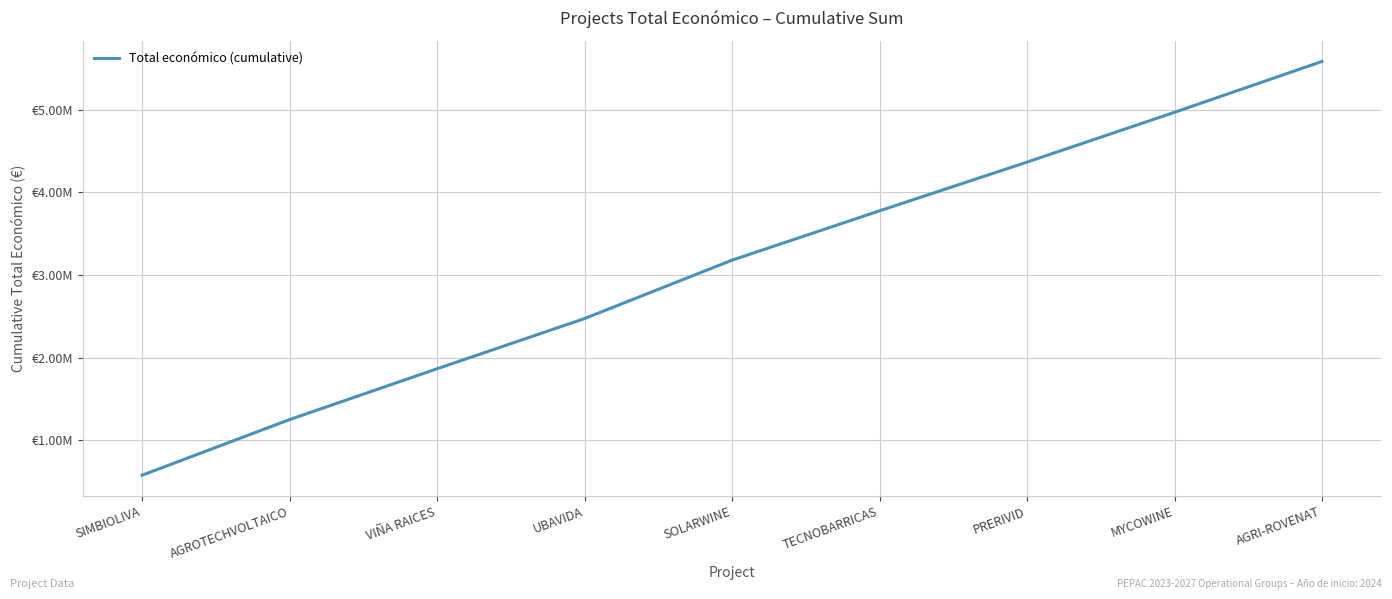

Does the chart display data point markers on the line(s)?

No